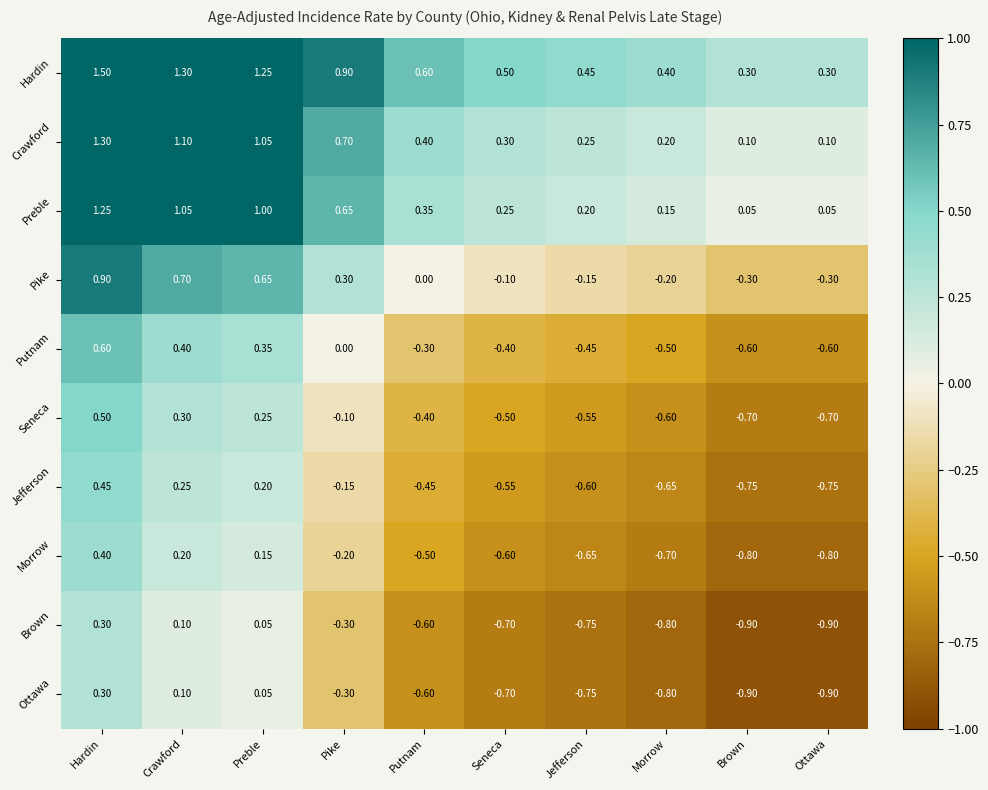

At which category is the sum across all series the highest?

Hardin